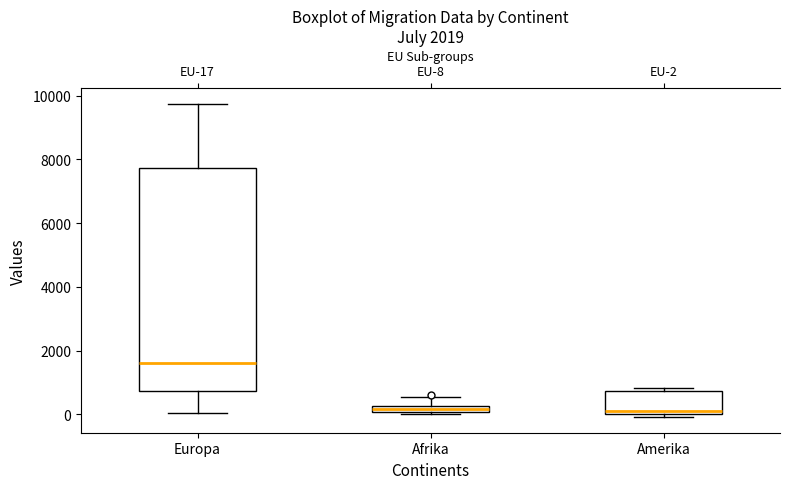

Comparing the boxes themselves (not the whiskers), which one is the tallest?

Europa